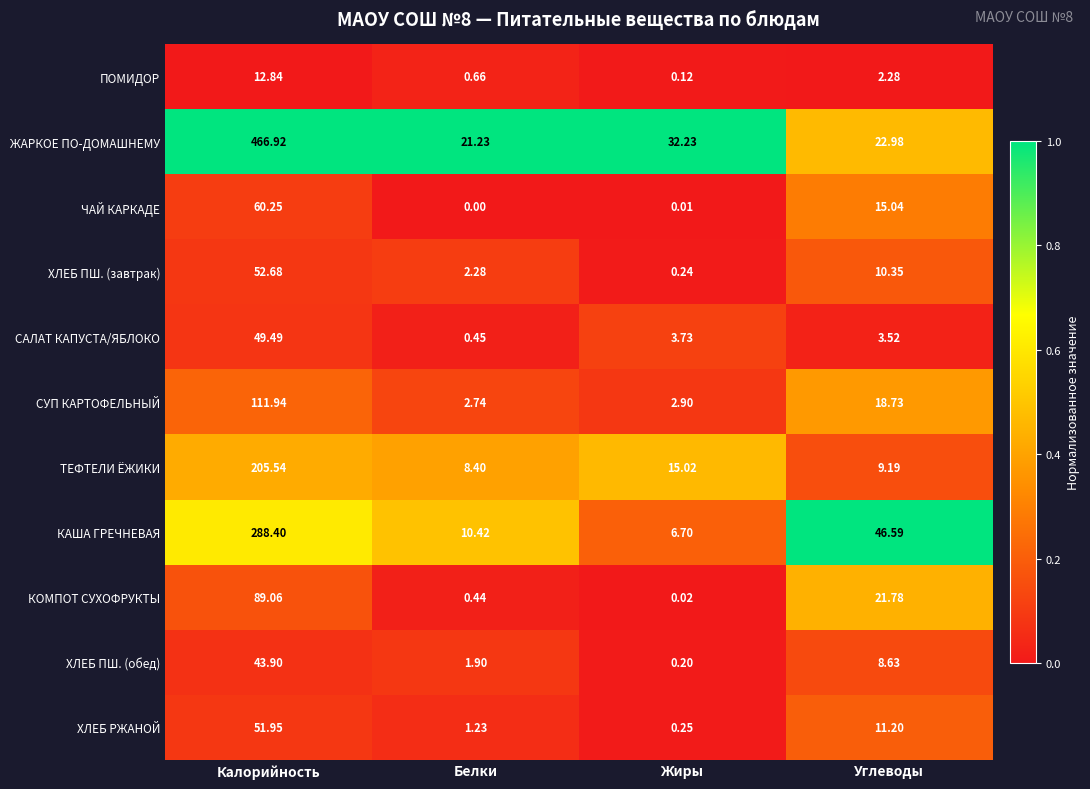

Which series has the widest spread of values?

ЖАРКОЕ ПО-ДОМАШНЕМУ